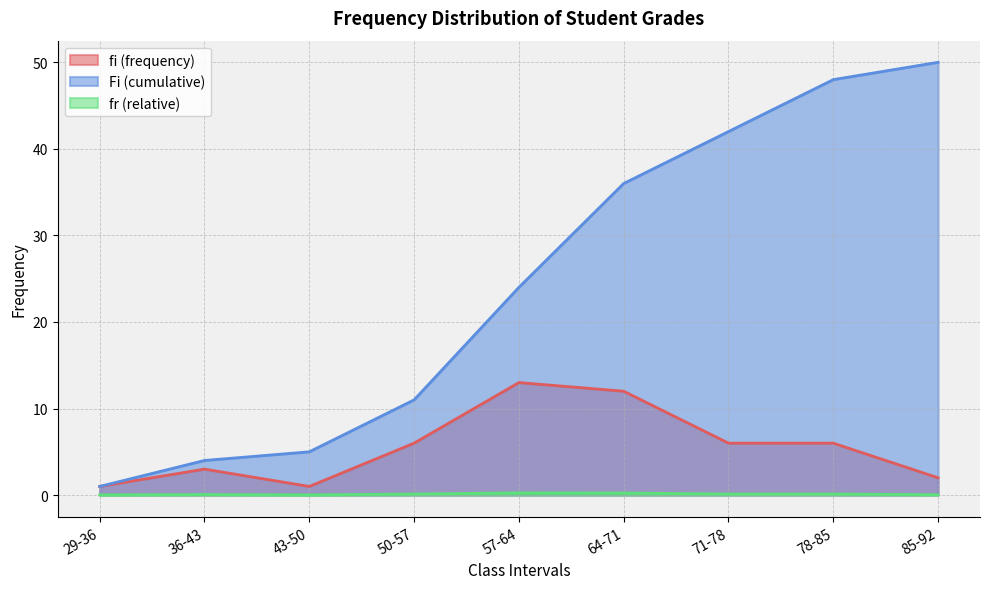

What are all the series names shown in the legend?

fi (frequency), Fi (cumulative), fr (relative)